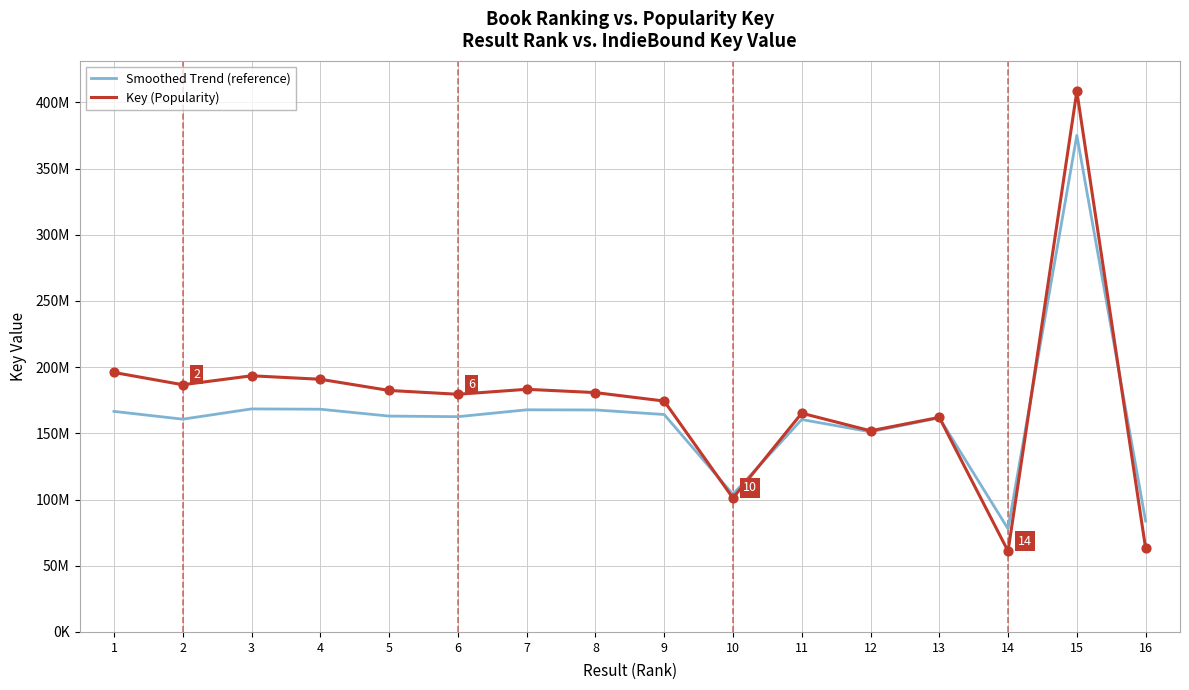

Is the value of Smoothed Trend (reference) at 10 greater than the value of Key (Popularity) at 16?

Yes